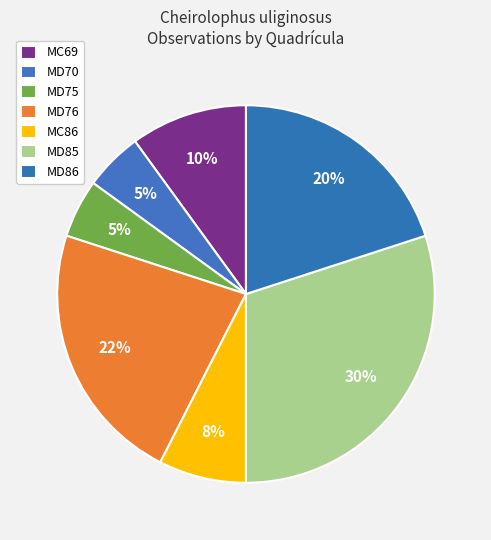

Which slice is the largest?

MD85